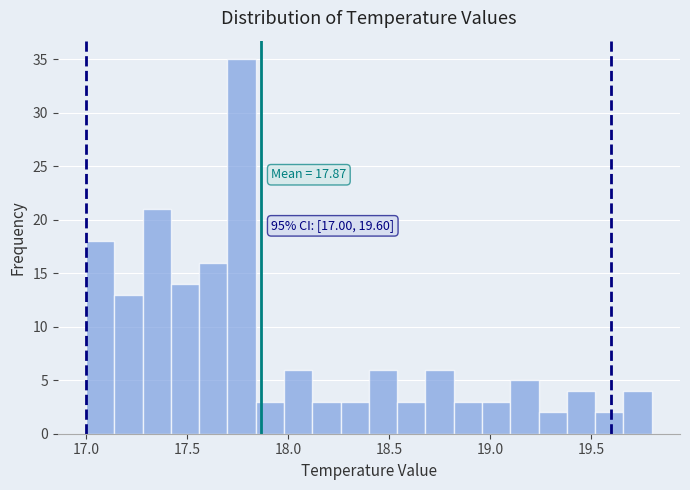

Around what value on the x-axis is the tallest bar? Give the approximate position of its centre, as read against the axis.

17.75